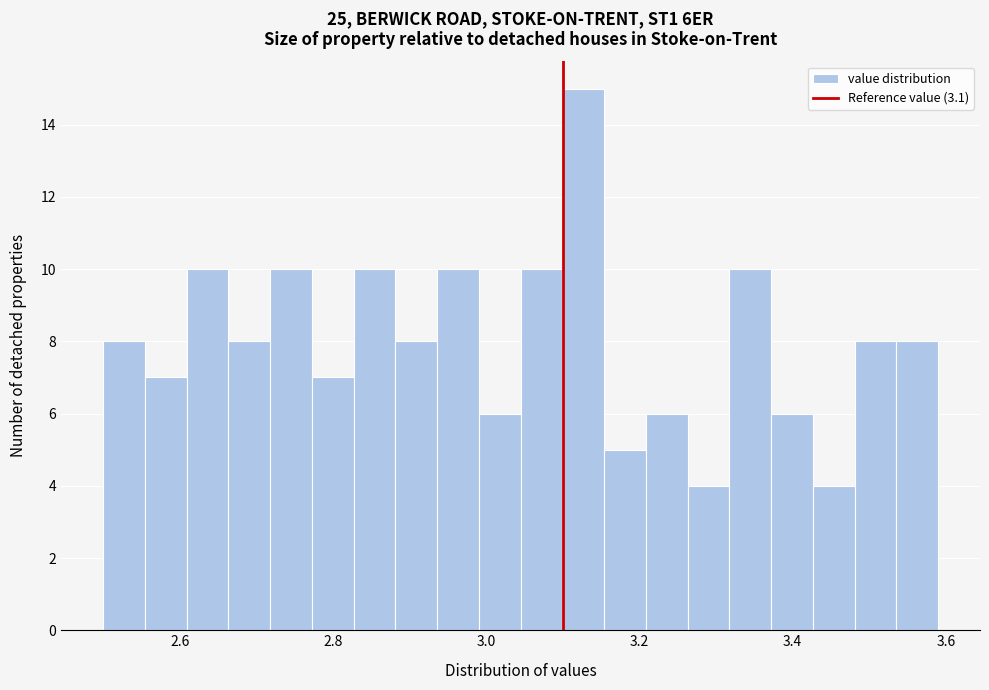

Read against the x-axis, roughly where is the centre of the tallest bar?

3.12